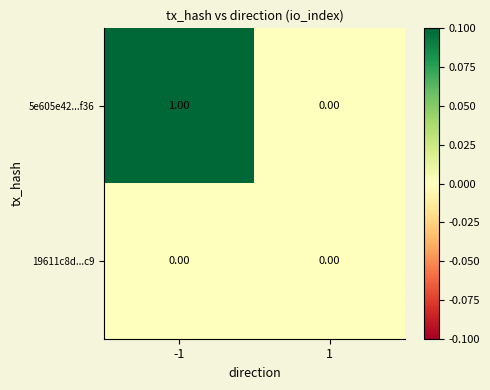

Which series has the largest total across all categories?

5e605e42...f36